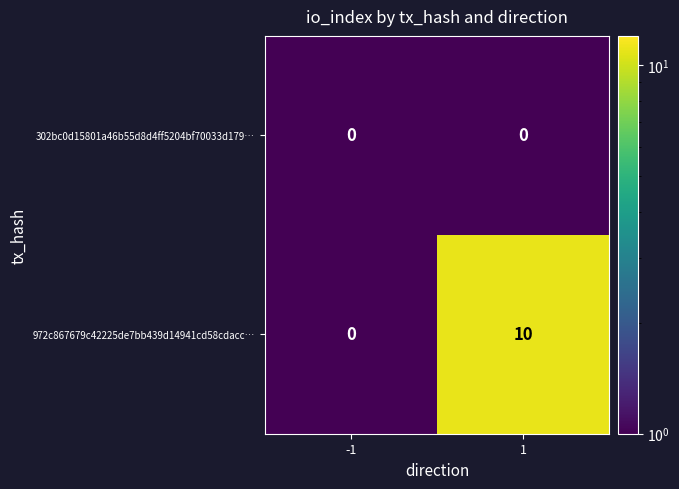

Reading right to left, what are all the values shown in this chart?

302bc0d15801a46b55d8d4ff5204bf70033d179…: 1=0	-1=0
972c867679c42225de7bb439d14941cd58cdacc…: 1=10	-1=0